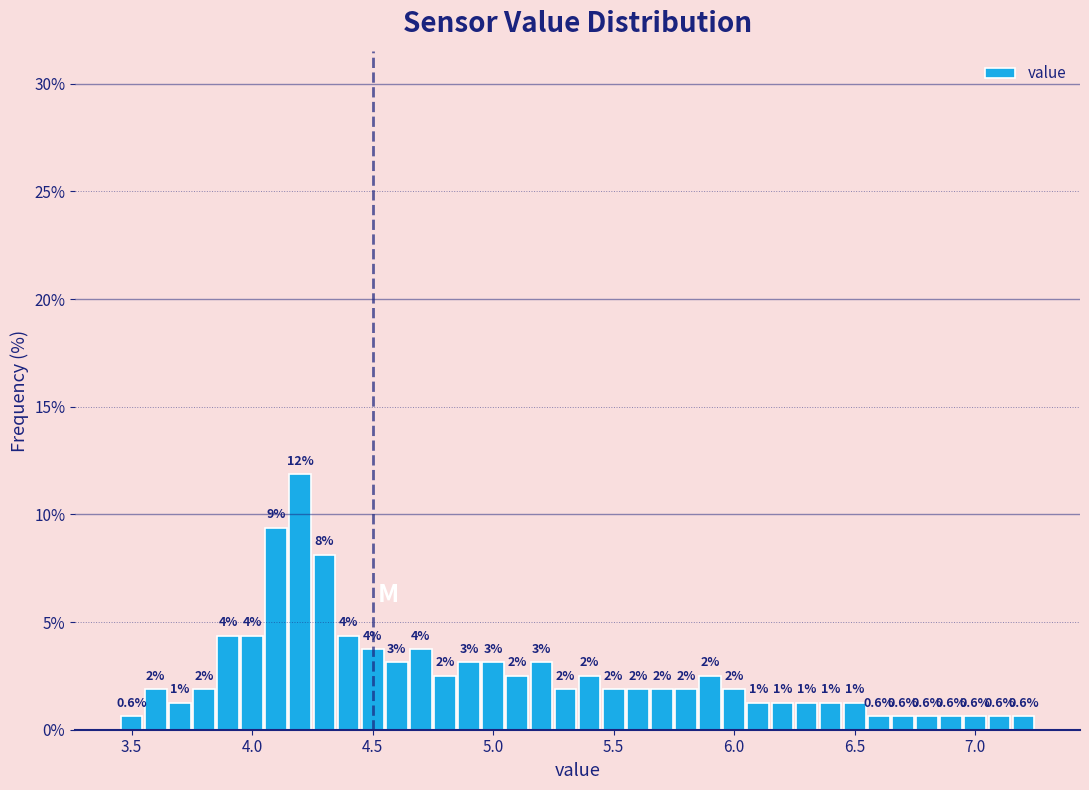

Read against the x-axis, roughly where is the centre of the tallest bar?

4.20